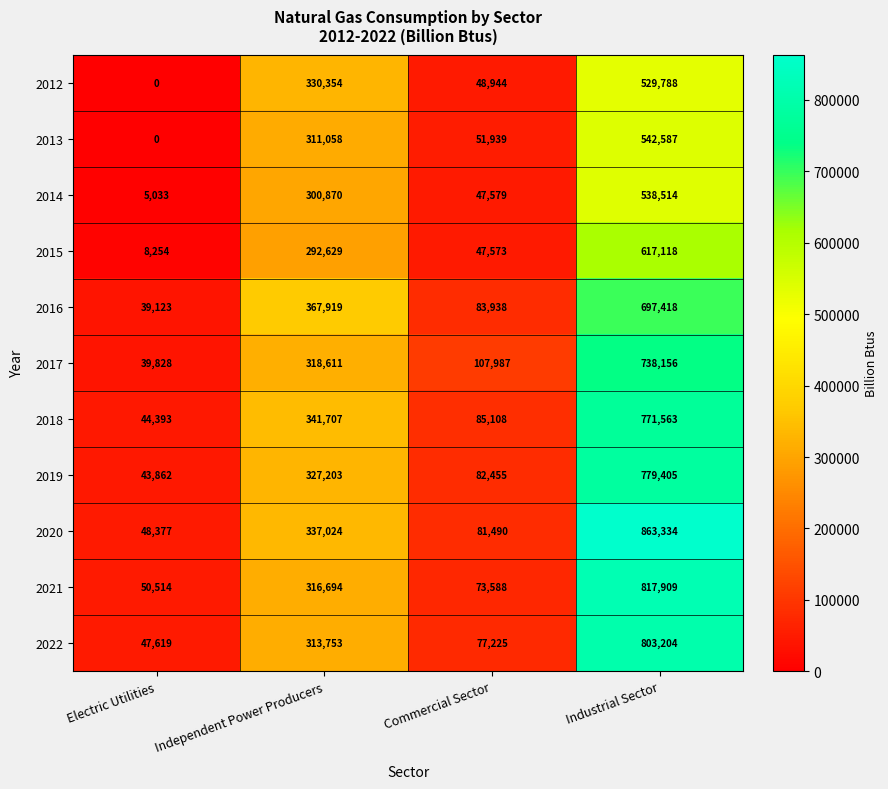

What is the difference between the second highest and minimum values in the 2014 series?

295837